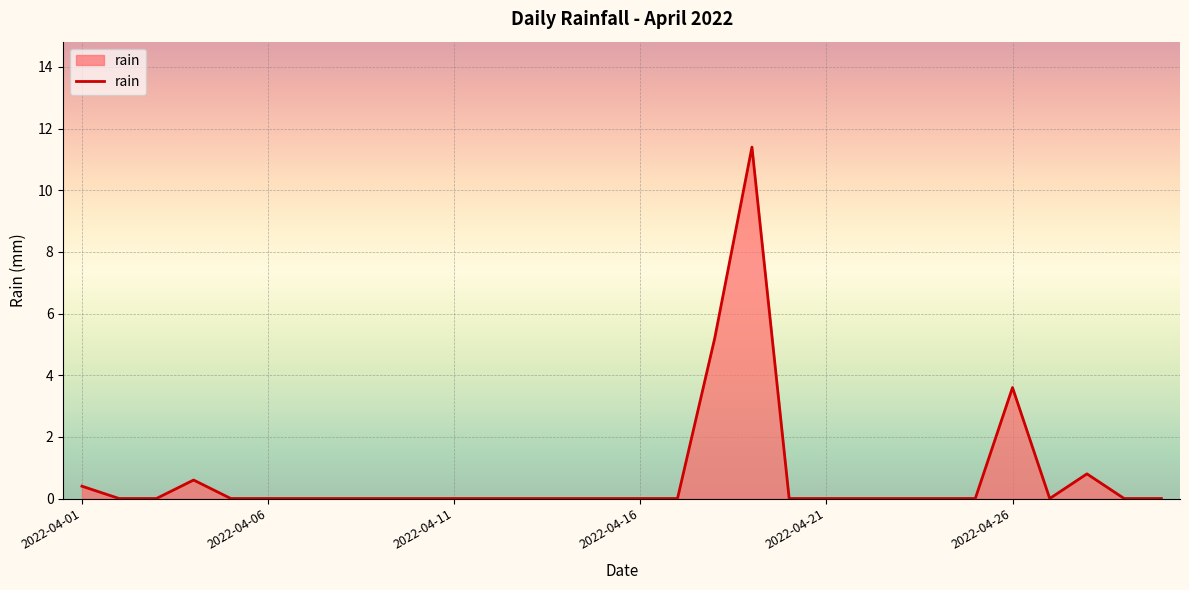

What is the maximum value shown in the chart?

11.4